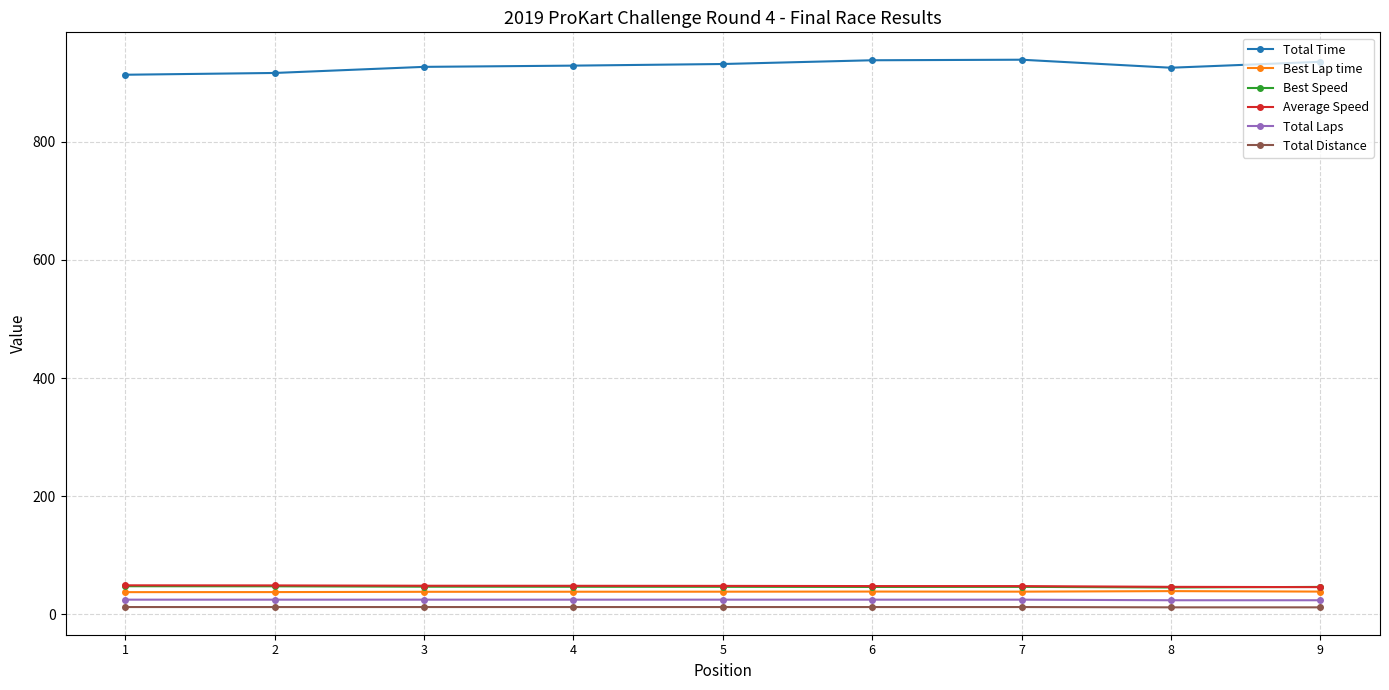

True or false: Total Time and Total Distance cross at least once.

False